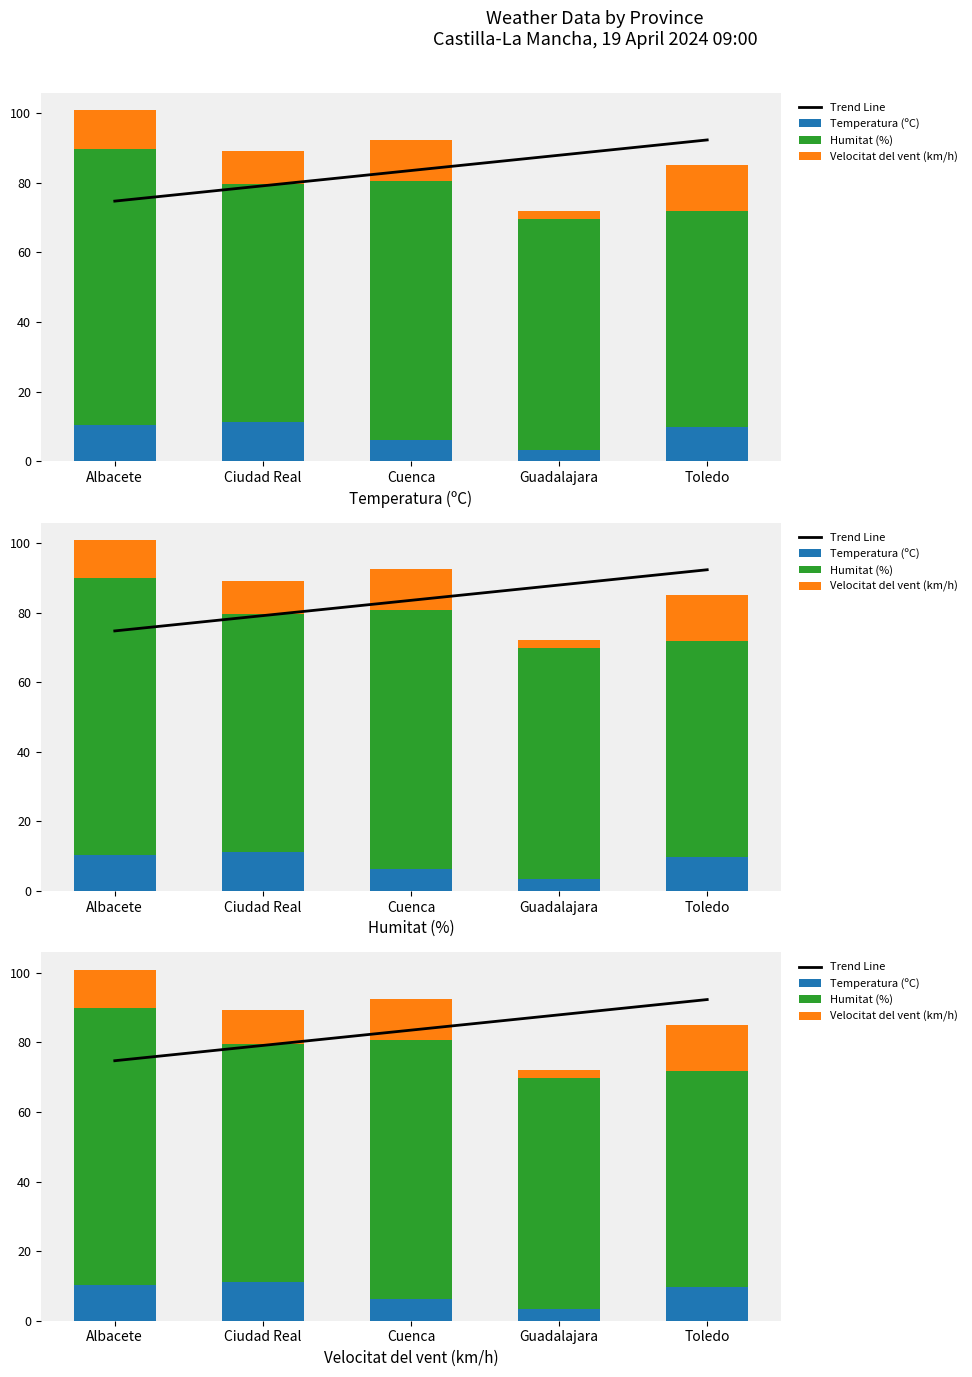

At which label does Velocitat del vent (km/h) reach its minimum?

Guadalajara